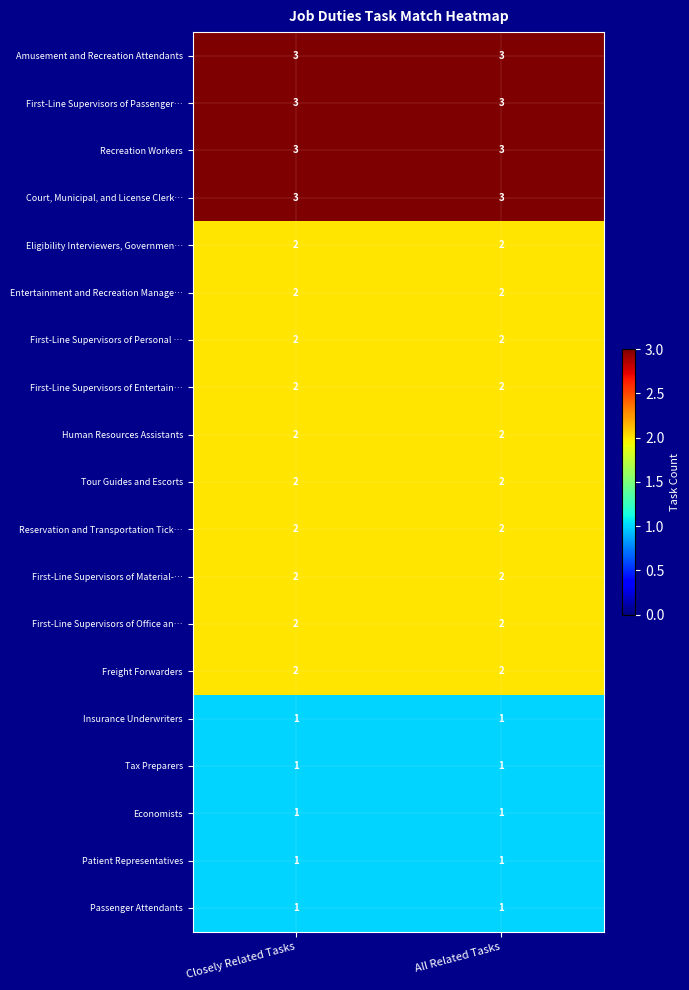

What is the sum of the First-Line Supervisors of Material-… values at Closely Related Tasks and All Related Tasks?

4